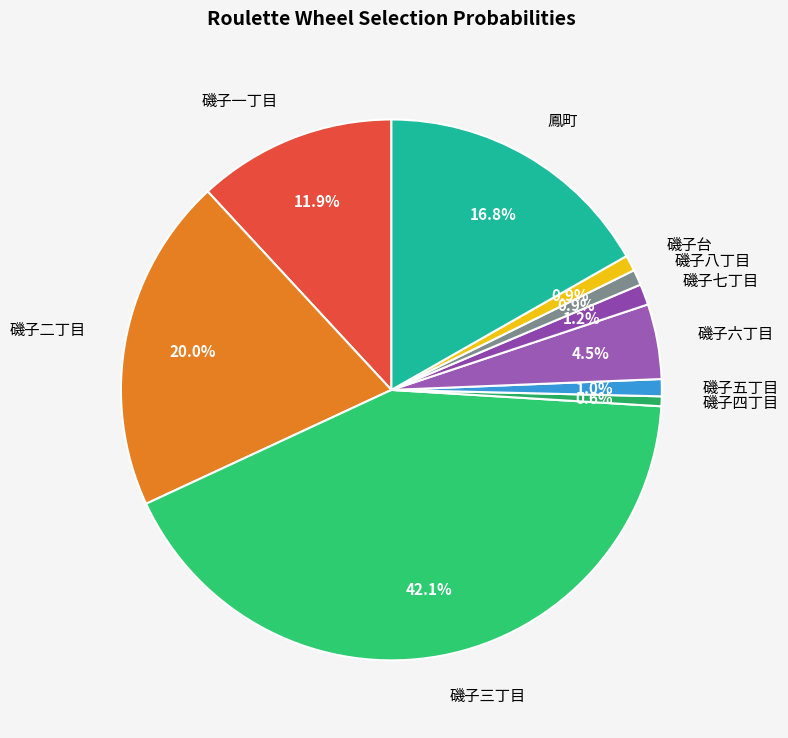

Count the number of slices in the pie.

10